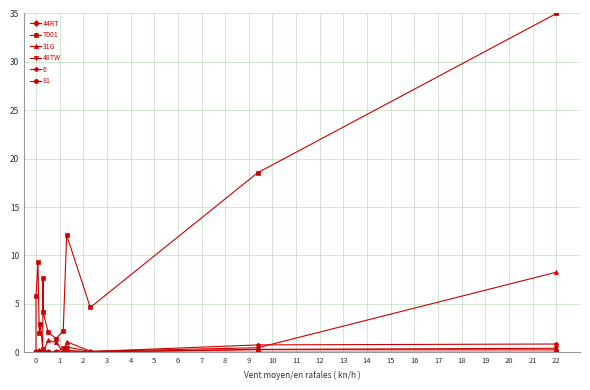

Which series has the largest total across all categories?

T001